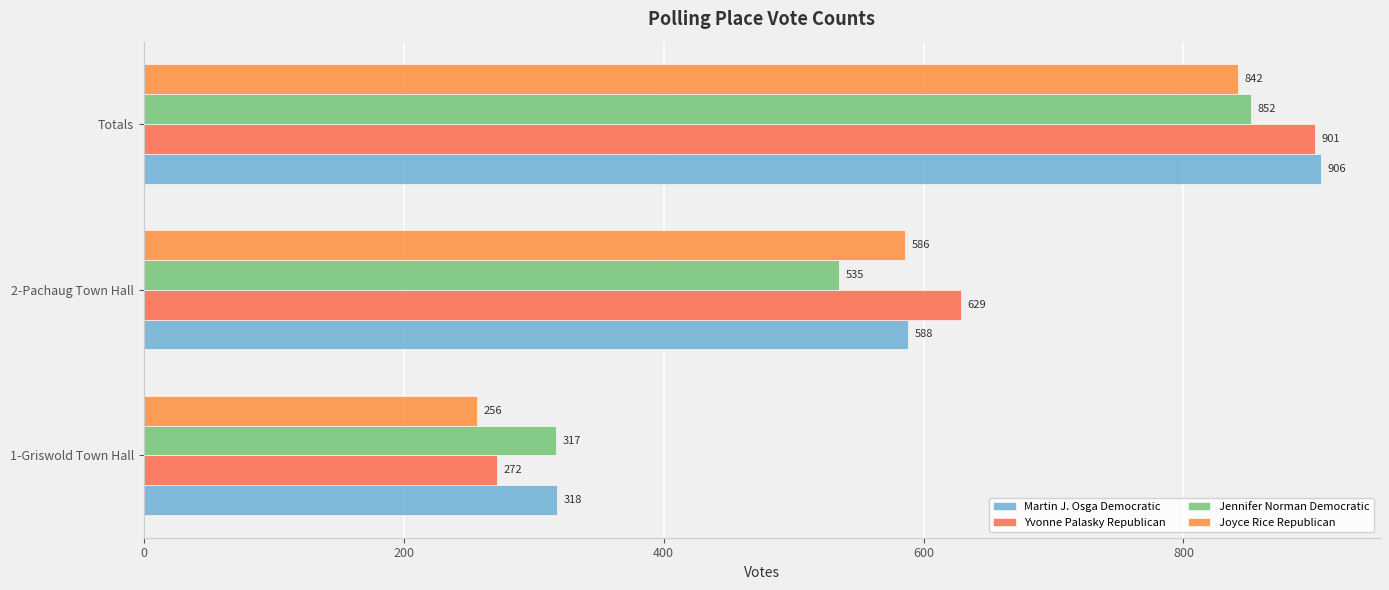

What is the lowest value of the Joyce Rice Republican series?

256